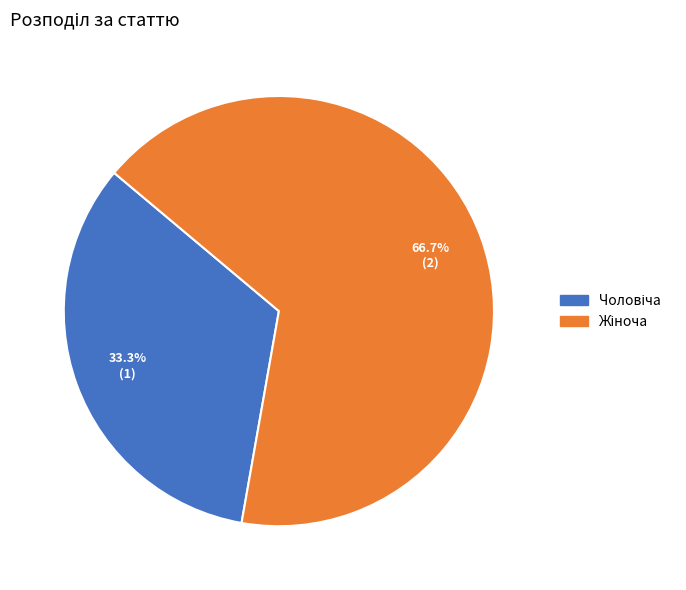

How many segments does this pie chart have?

2